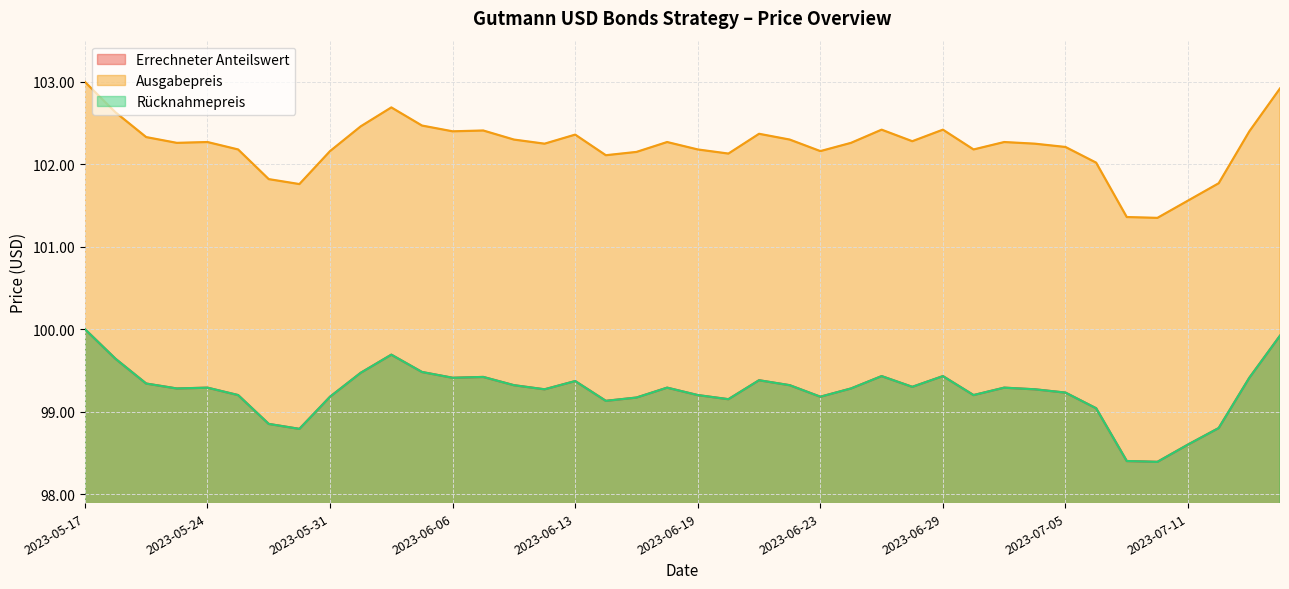

At which label is Ausgabepreis closest to 102?

2023-07-06